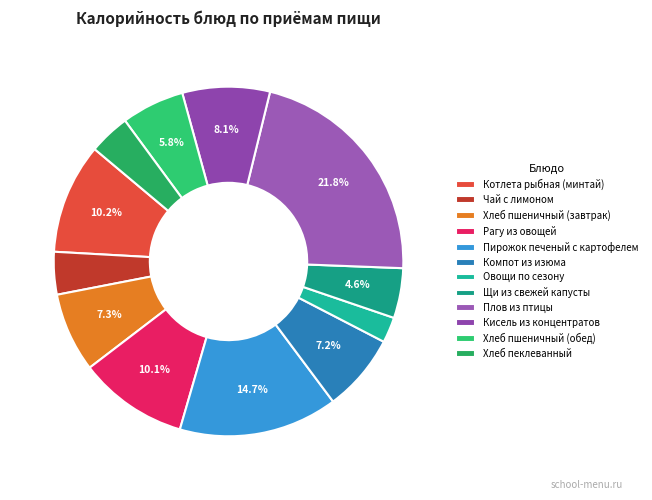

True or false: Компот из изюма accounts for 7% of the total.

True